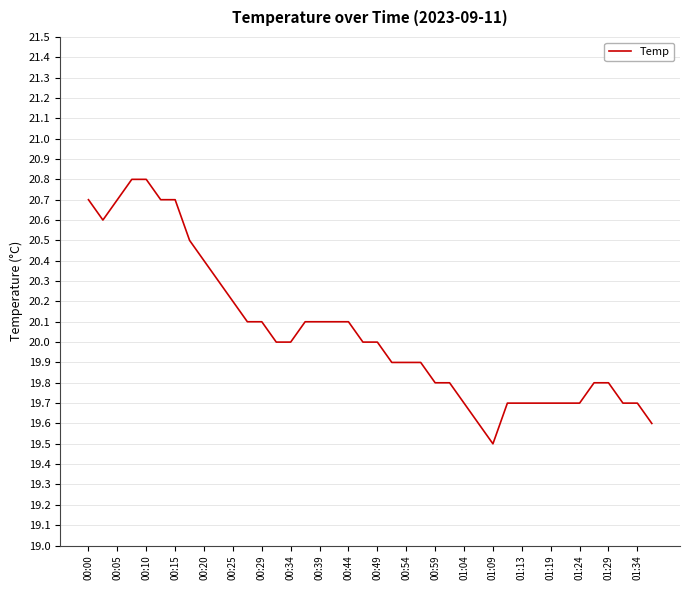

What is the sum of all values?

801.9